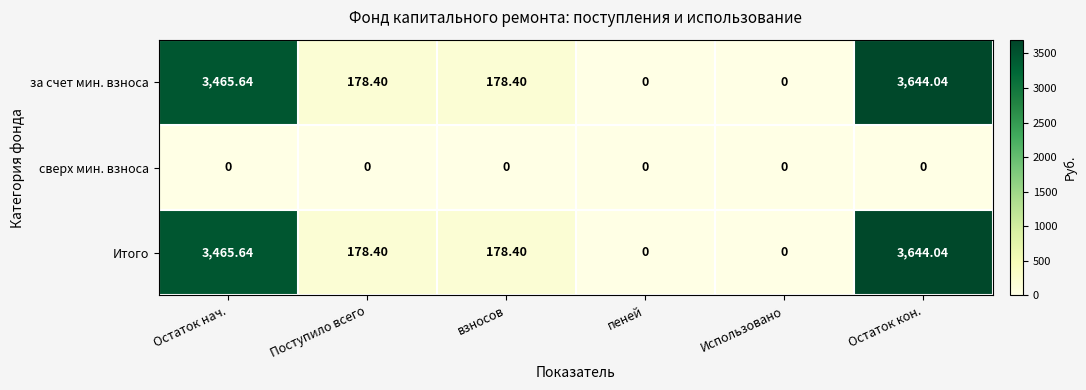

At how many categories does at least one series exceed 83?

4